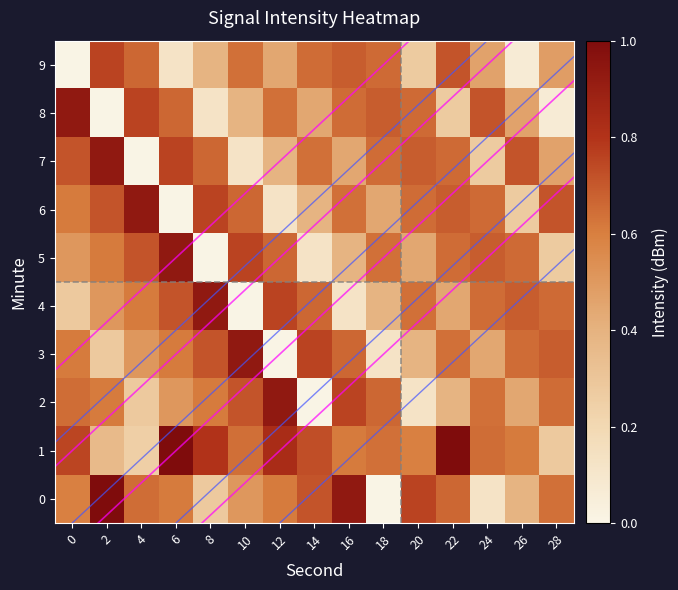

What is the approximate value of 7 at 8?

0.7